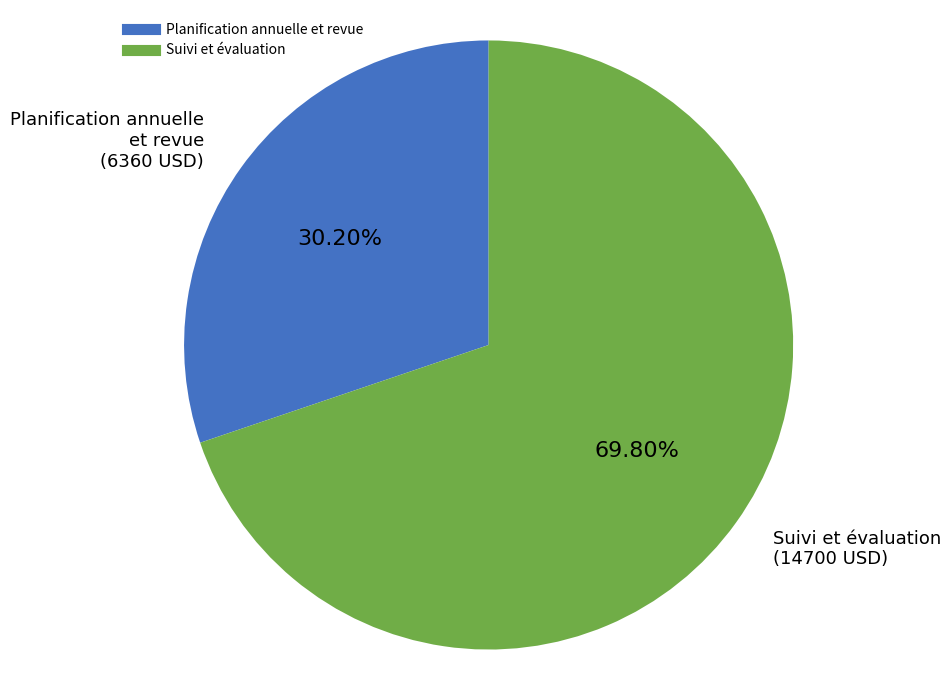

Count the number of slices in the pie.

2